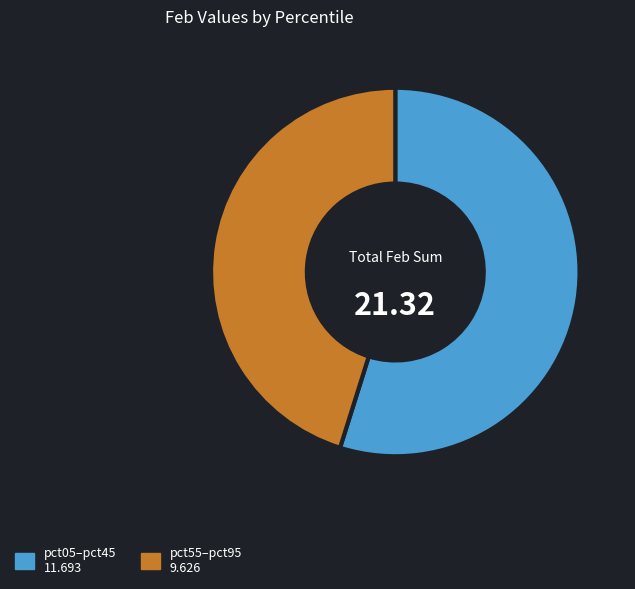

Is there a majority slice in this chart?

Yes